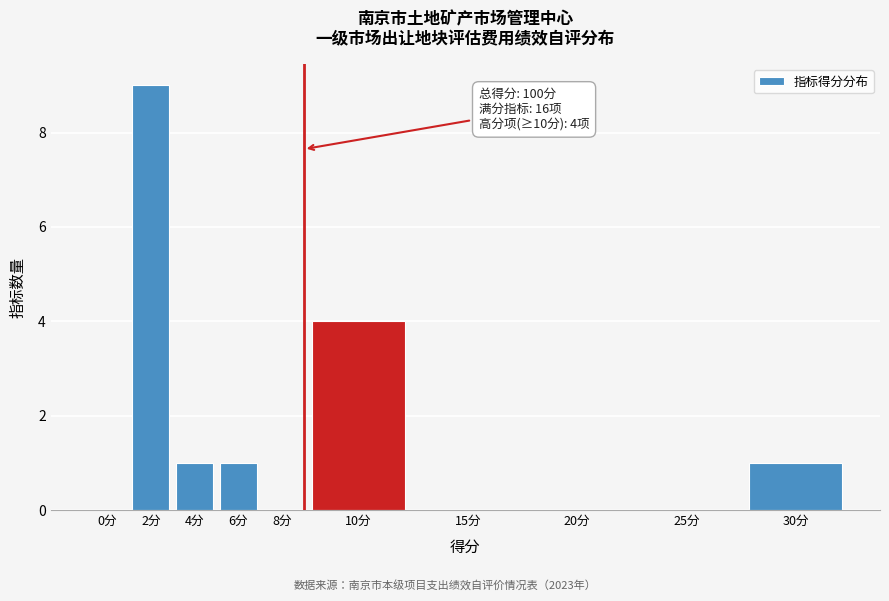

Reading left to right, list all the values displayed in this chart.

0分=0	2分=9	4分=1	6分=1	8分=0	10分=4	15分=0	20分=0	25分=0	30分=1